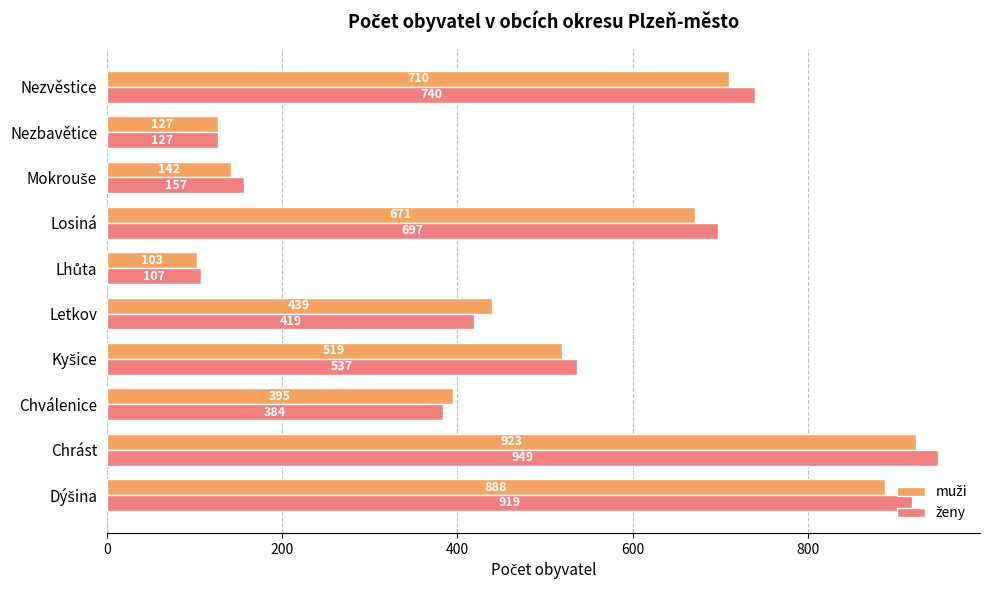

What is the total value across all series at Nezbavětice?

254